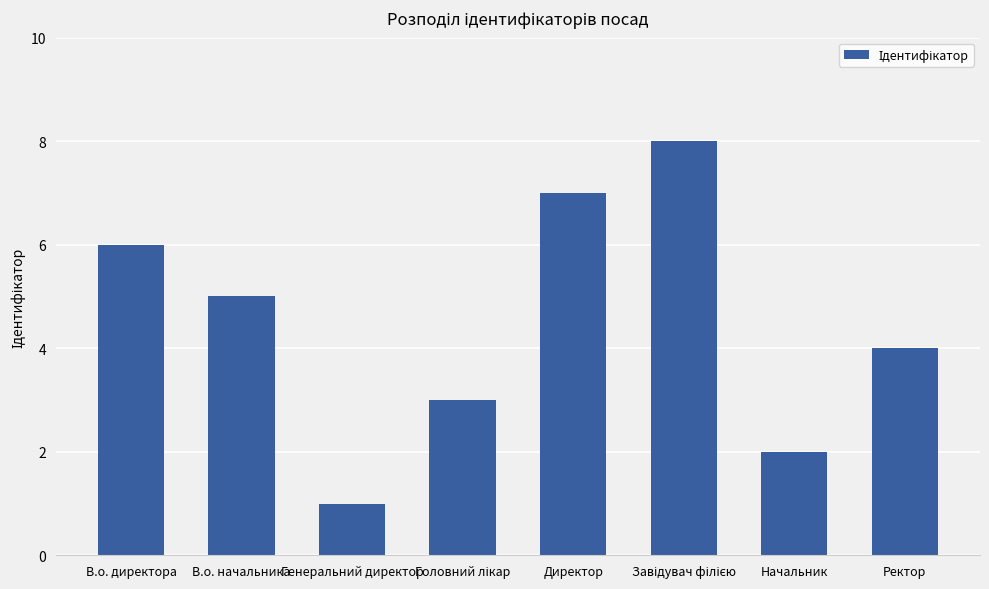

What is the label of the 7th bar from the left?

Начальник